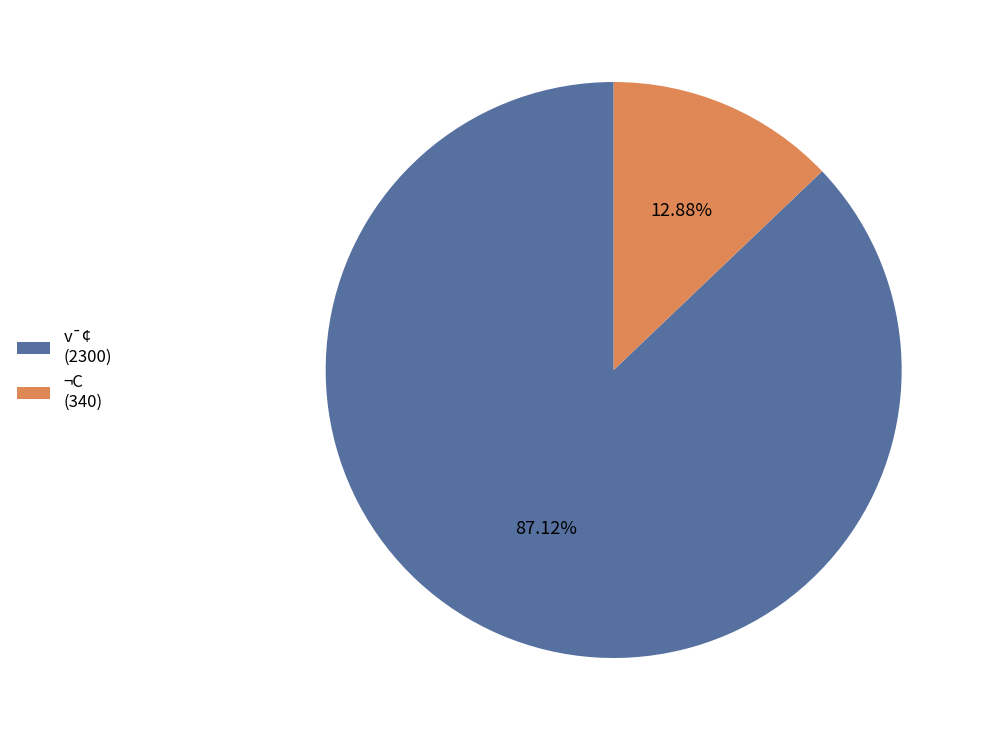

Approximately how many times larger is the value at ¬C compared to v¯¢?

0.1